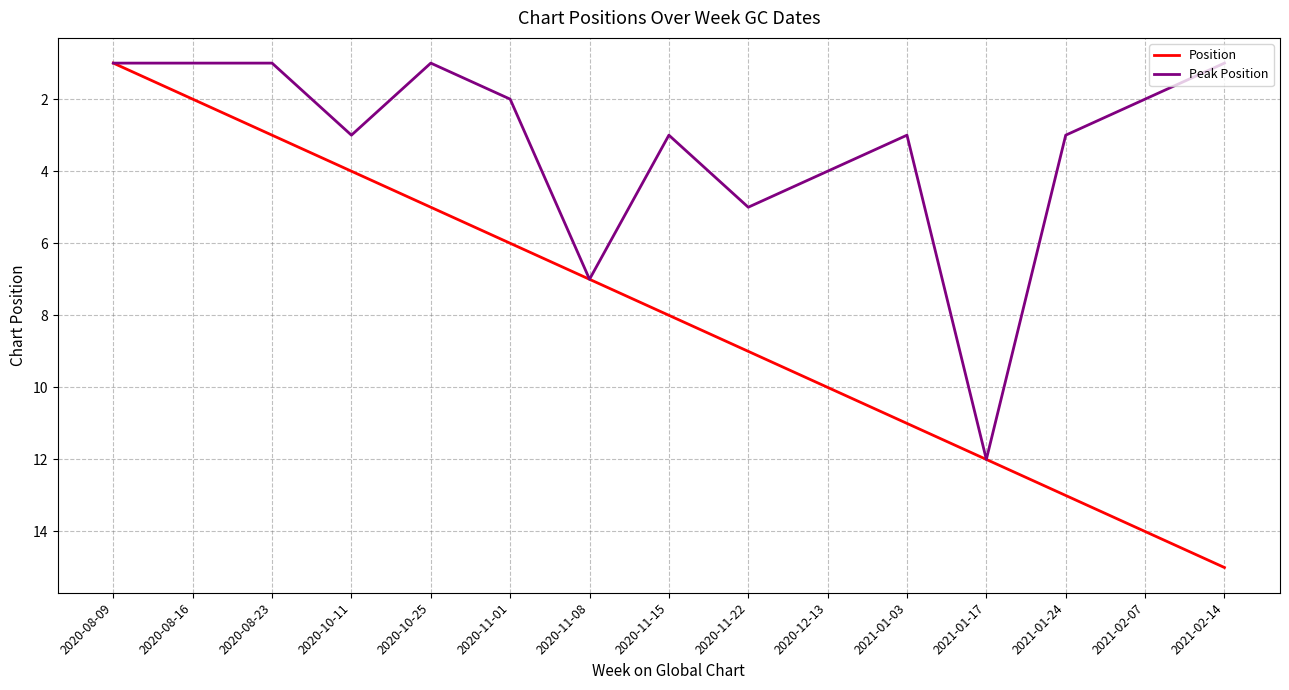

True or false: Position has more than 1 points higher than both neighbors.

False